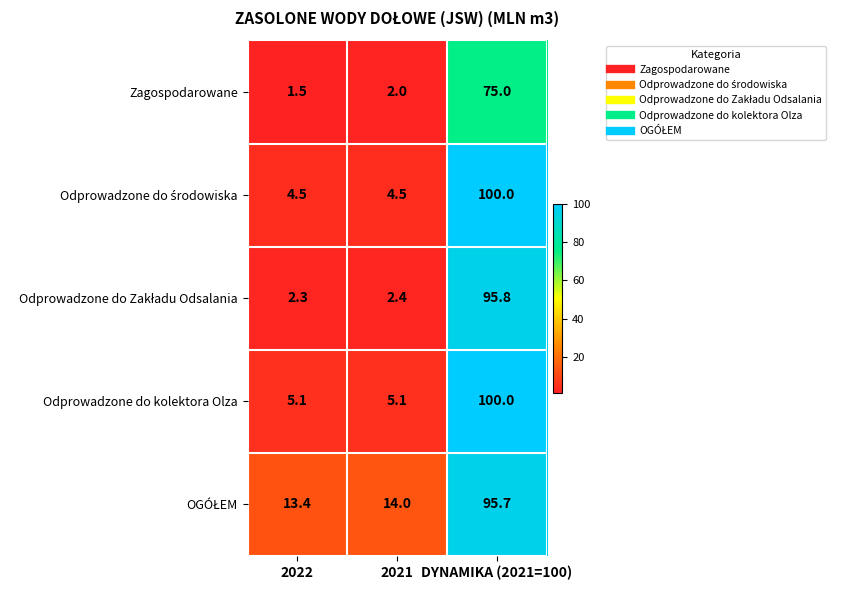

Which category has the highest value across all series?

DYNAMIKA (2021=100)